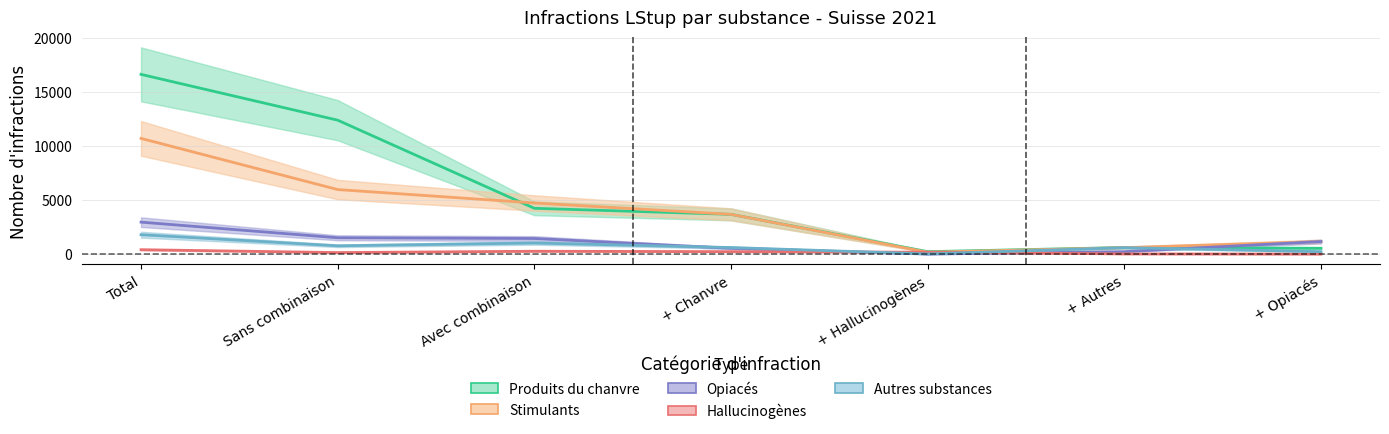

Reading left to right, list all the values displayed in this chart.

Produits du chanvre: 16636	12396	4240	3681	228	610	543
Stimulants: 10709	5975	4734	3681	175	600	1166
Opiacés: 2959	1513	1446	543	4	228	1166
Hallucinogènes: 409	143	266	228	175	18	4
Autres substances: 1797	770	1027	610	18	600	228